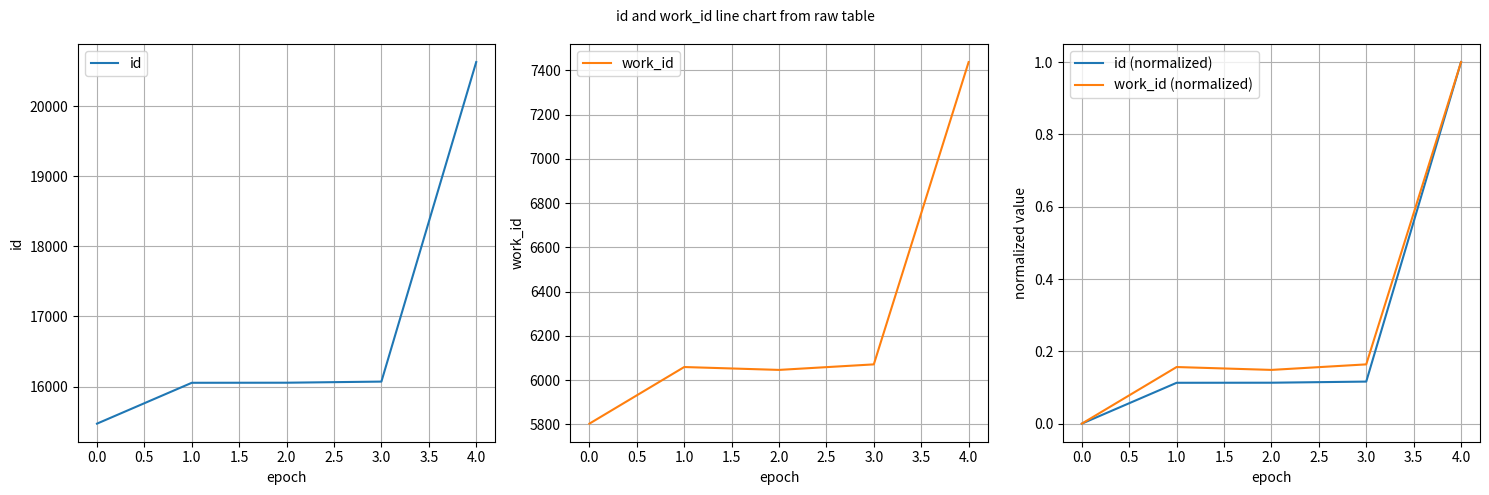

What is the value of the work_id (normalized) point at the 2nd from the left?

0.2